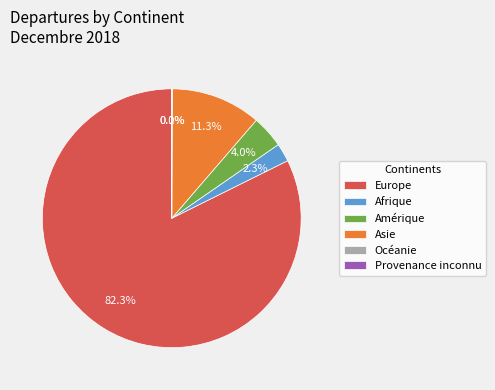

Is there a majority slice in this chart?

Yes